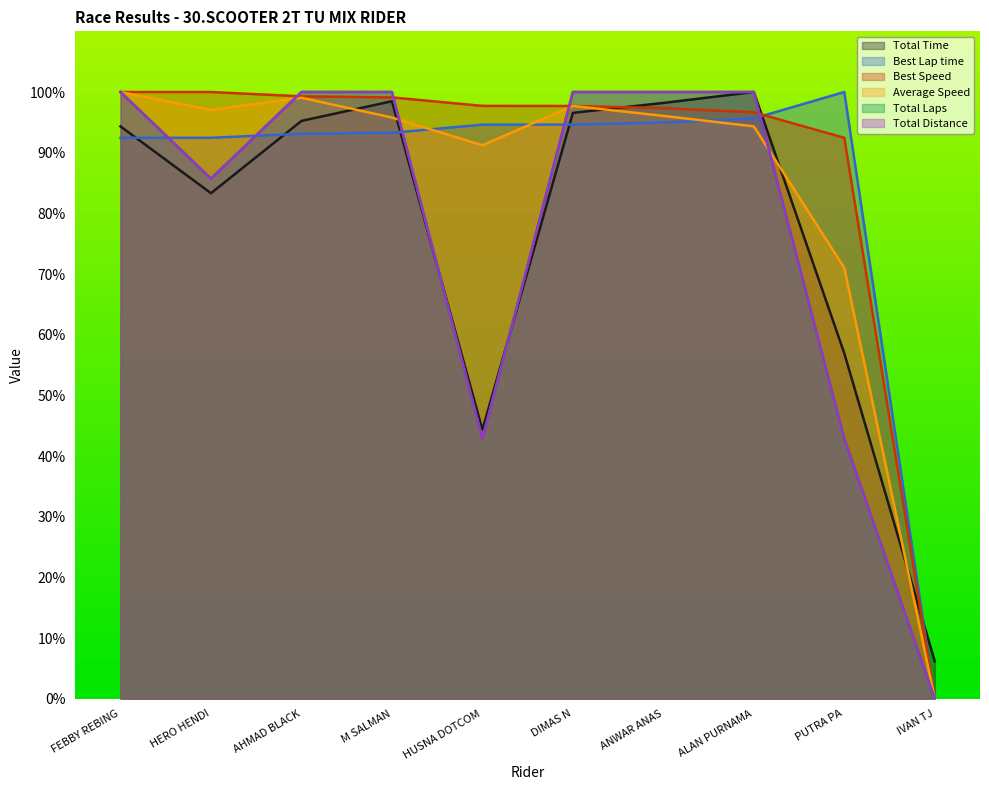

What are all the series names shown in the legend?

Total Time, Best Lap time, Best Speed, Average Speed, Total Laps, Total Distance